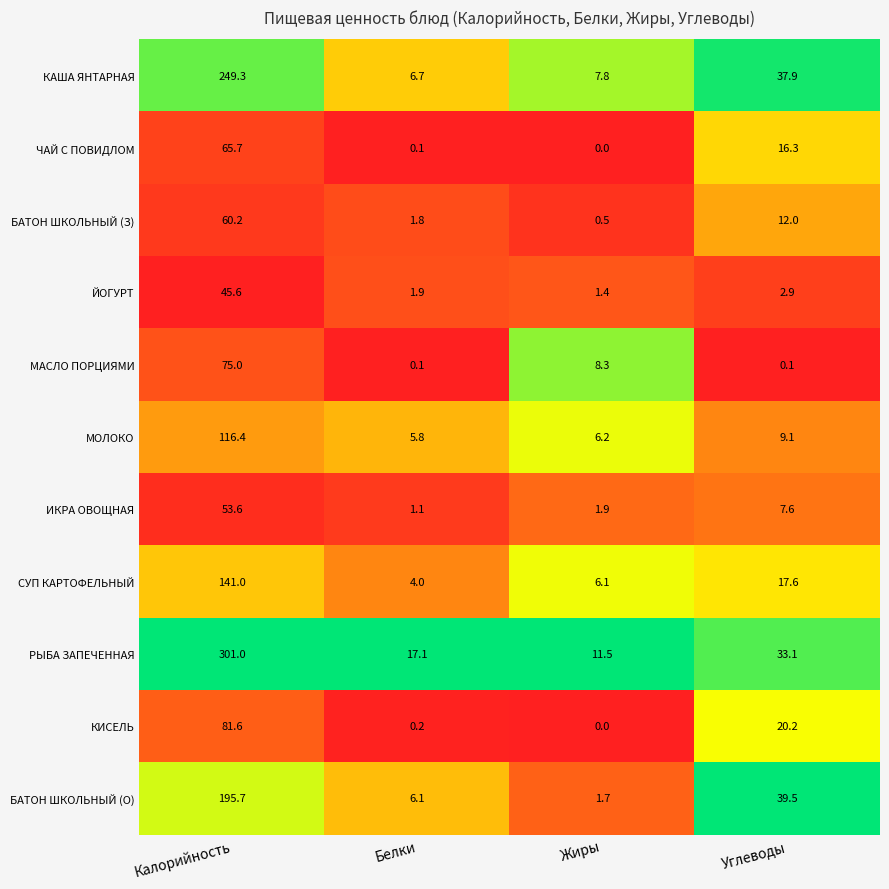

Read the БАТОН ШКОЛЬНЫЙ (З) value at Калорийность.

60.2